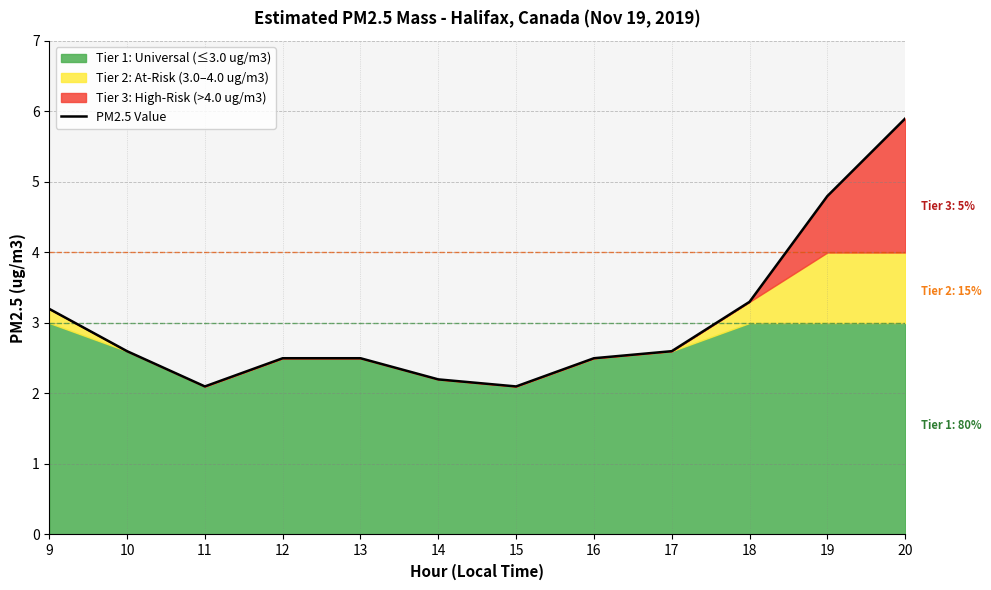

Rank the categories by value from lowest to highest.

11, 15, 14, 12, 13, 16, 10, 17, 9, 18, 19, 20